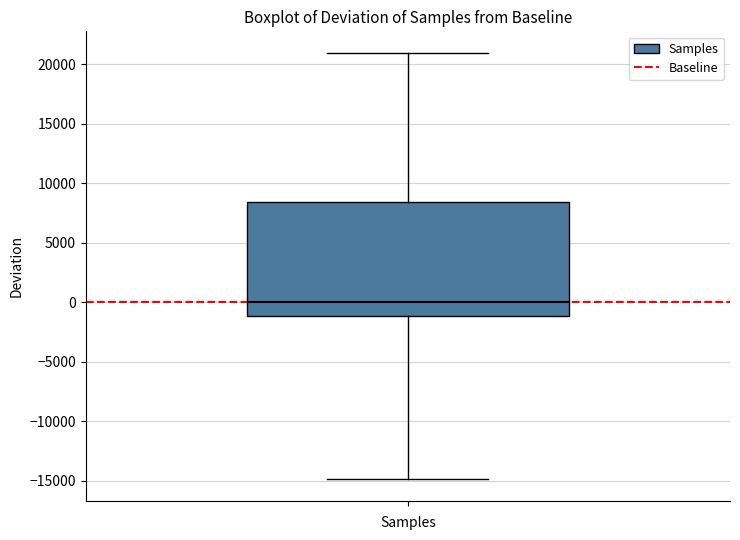

Read this box plot against the y-axis: the position of the median line, the range covered by the box, and the ends of both whiskers. The values are not printed on the chart, so give them approximately, as read against the axis.

median 0, box -1000 to 8500, whiskers -15000 to 21000